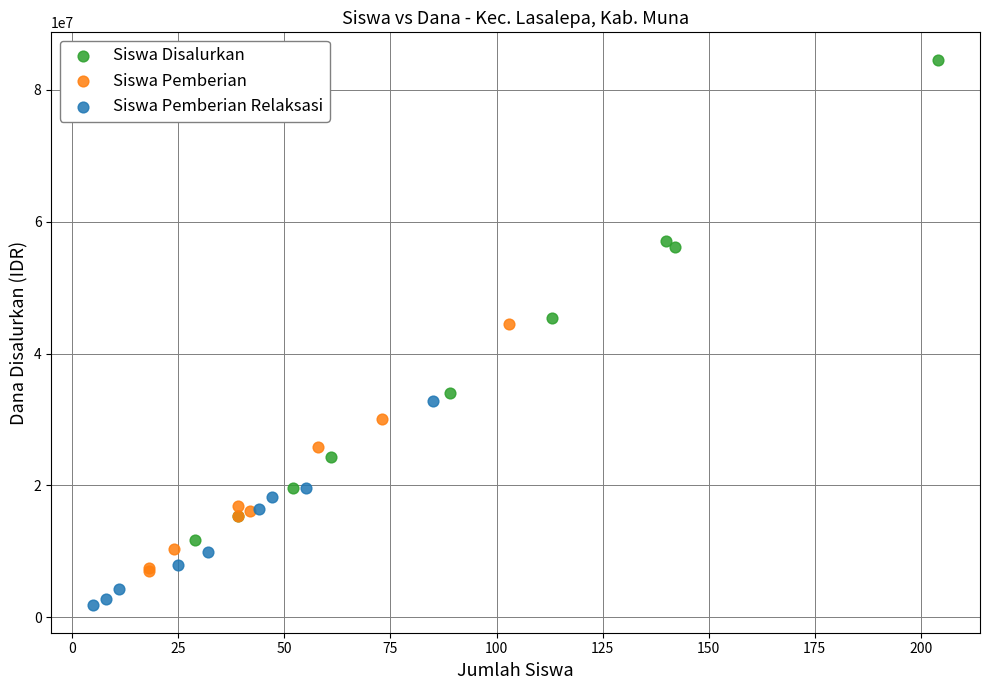

Which series contains the highest Y value?

Siswa Disalurkan